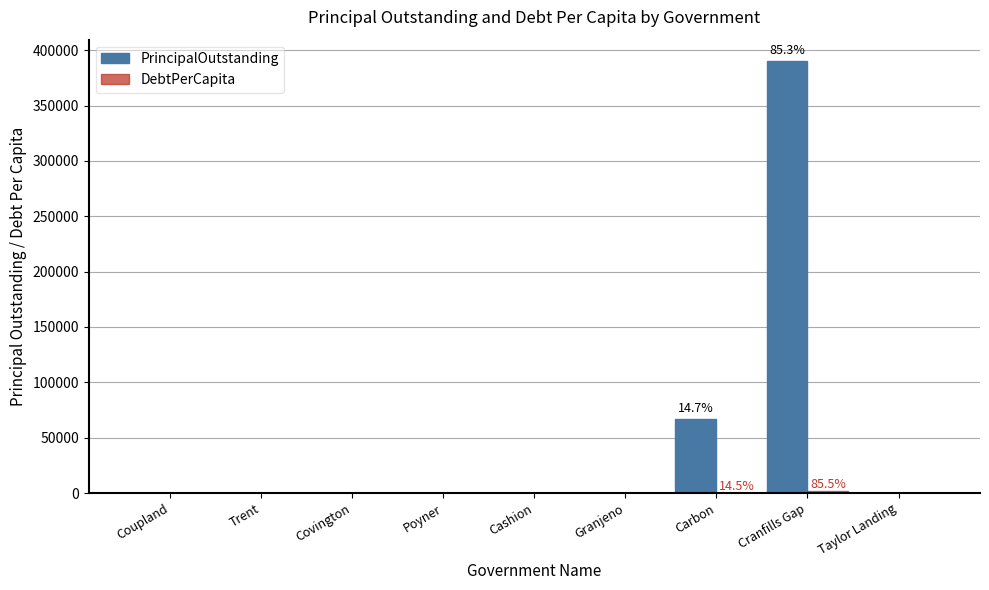

Which series has the widest spread of values?

PrincipalOutstanding